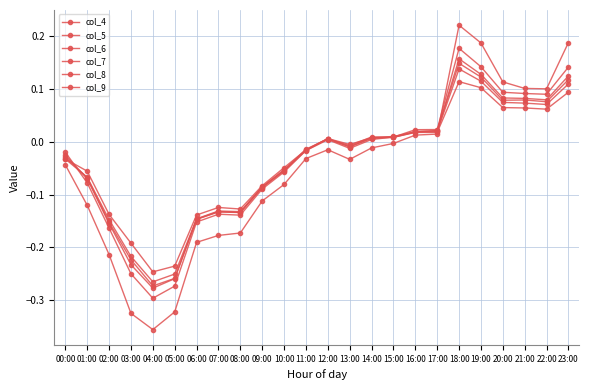

Reading right to left, list all the values displayed in this chart.

col_4: 0.2	0.1	0.1	0.1	0.2	0.2	0.0	0.0	-0.0	-0.0	-0.0	-0.0	-0.0	-0.1	-0.1	-0.2	-0.2	-0.2	-0.3	-0.4	-0.3	-0.2	-0.1	-0.0
col_5: 0.1	0.1	0.1	0.1	0.1	0.2	0.0	0.0	0.0	0.0	-0.0	0.0	-0.0	-0.1	-0.1	-0.1	-0.1	-0.2	-0.3	-0.3	-0.3	-0.2	-0.1	-0.0
col_6: 0.1	0.1	0.1	0.1	0.1	0.2	0.0	0.0	0.0	0.0	-0.0	0.0	-0.0	-0.1	-0.1	-0.1	-0.1	-0.1	-0.3	-0.3	-0.2	-0.2	-0.1	-0.0
col_7: 0.1	0.1	0.1	0.1	0.1	0.1	0.0	0.0	0.0	0.0	-0.0	0.0	-0.0	-0.1	-0.1	-0.1	-0.1	-0.1	-0.3	-0.3	-0.2	-0.2	-0.1	-0.0
col_8: 0.1	0.1	0.1	0.1	0.1	0.1	0.0	0.0	0.0	0.0	-0.0	0.0	-0.0	-0.1	-0.1	-0.1	-0.1	-0.1	-0.3	-0.3	-0.2	-0.1	-0.1	-0.0
col_9: 0.1	0.1	0.1	0.1	0.1	0.1	0.0	0.0	0.0	0.0	-0.0	0.0	-0.0	-0.0	-0.1	-0.1	-0.1	-0.1	-0.2	-0.2	-0.2	-0.1	-0.1	-0.0